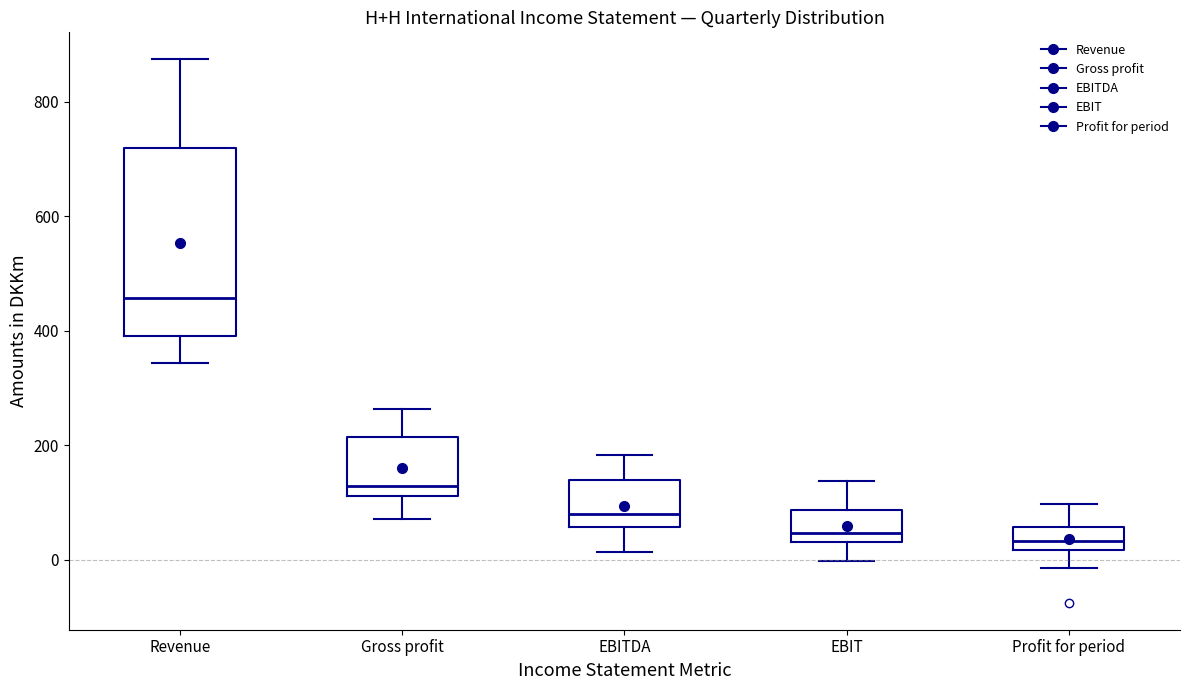

Reading left to right, transcribe this box plot: for each box, give where its median line is, the range the box spans, and where its two whiskers end, as read against the y-axis. The values are not printed on the chart, so give them approximately, as read against the axis.

Revenue: median 460, box 400 to 720, whiskers 340 to 880
Gross profit: median 120 (just above the box's lower edge), box 120 to 220, whiskers 80 to 260
EBITDA: median 80, box 60 to 140, whiskers 20 to 180
EBIT: median 40 (just above the box's lower edge), box 40 to 80, whiskers 0 to 140
Profit for period: median 40, box 20 to 60, whiskers -20 to 100